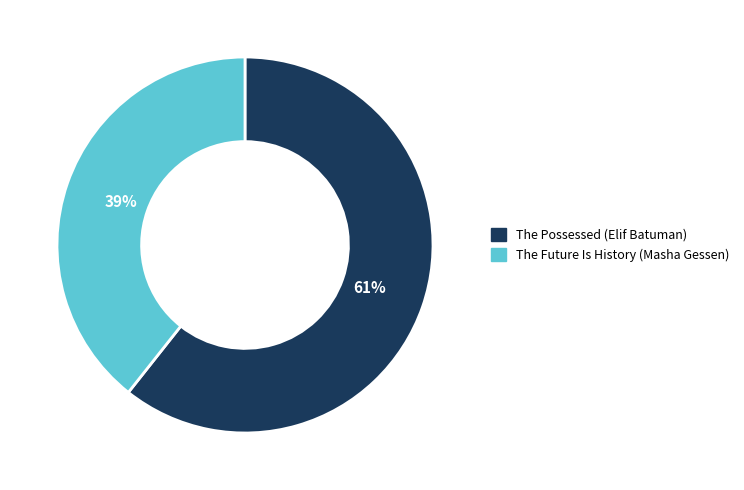

What is the majority slice?

The Possessed (Elif Batuman)